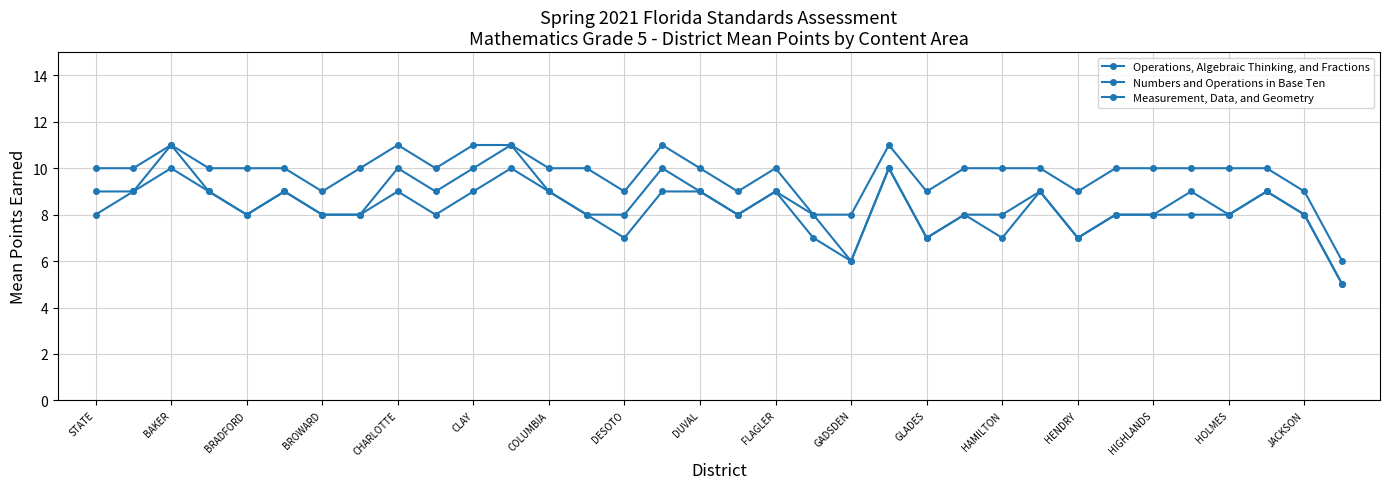

How many data points does each series have?

34